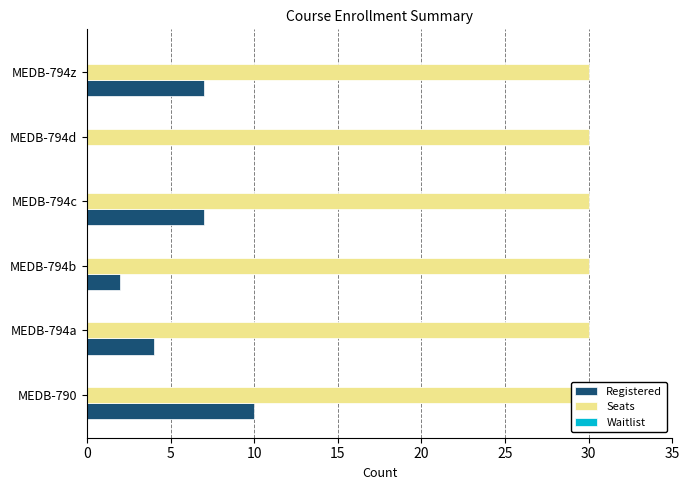

Which series has the largest total across all categories?

Registered